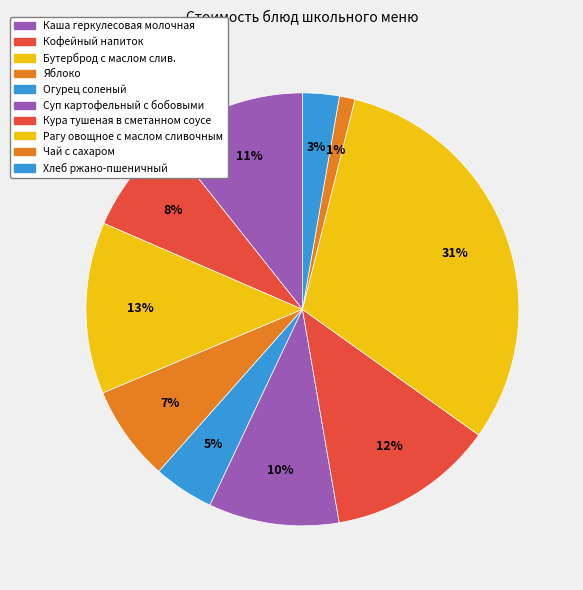

How many slices are in this pie chart?

10